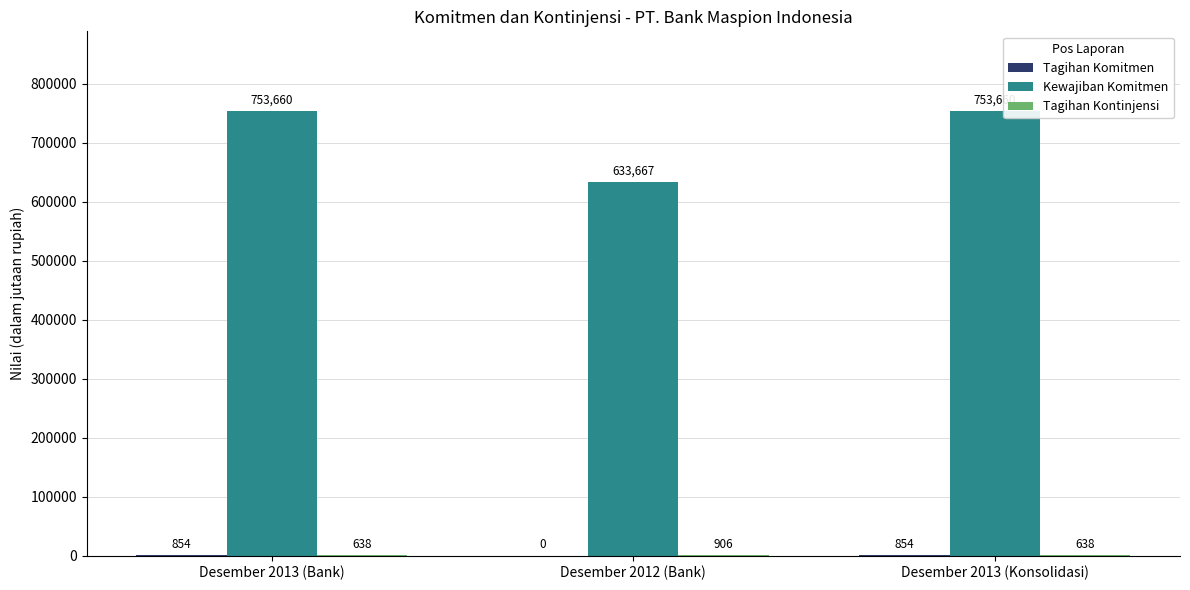

Where is Kewajiban Komitmen nearest to the value 693663?

Desember 2012 (Bank)